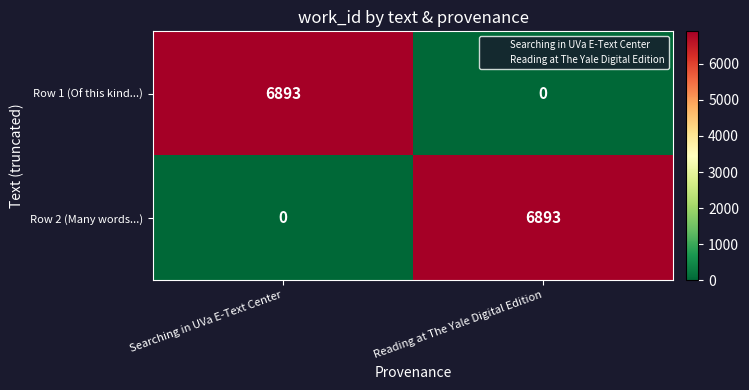

How many values in Row 2 (Many words...) are above zero?

1